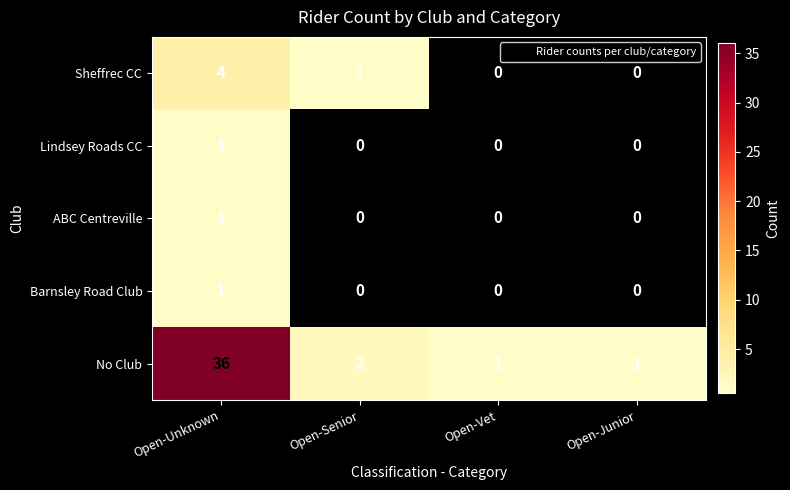

Which series changed the most between Open-Unknown and Open-Senior?

No Club